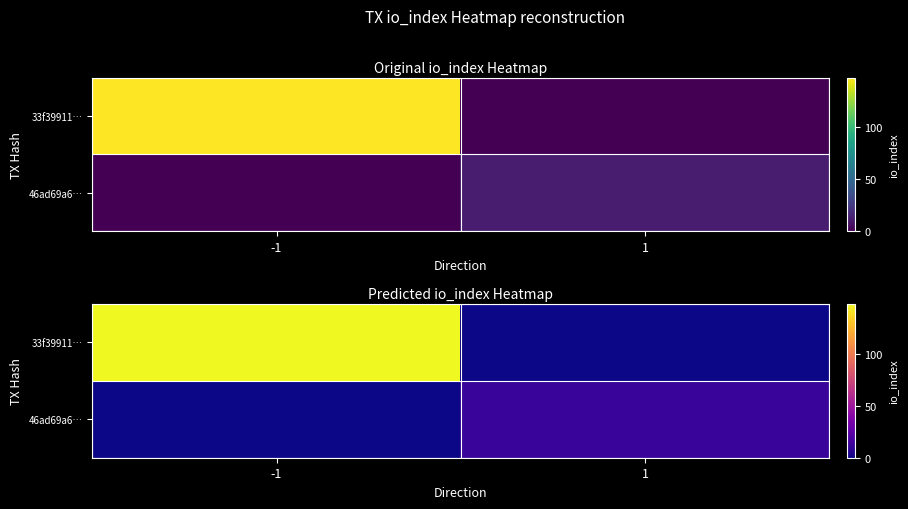

Which series has the largest range (max minus min)?

33f39911…